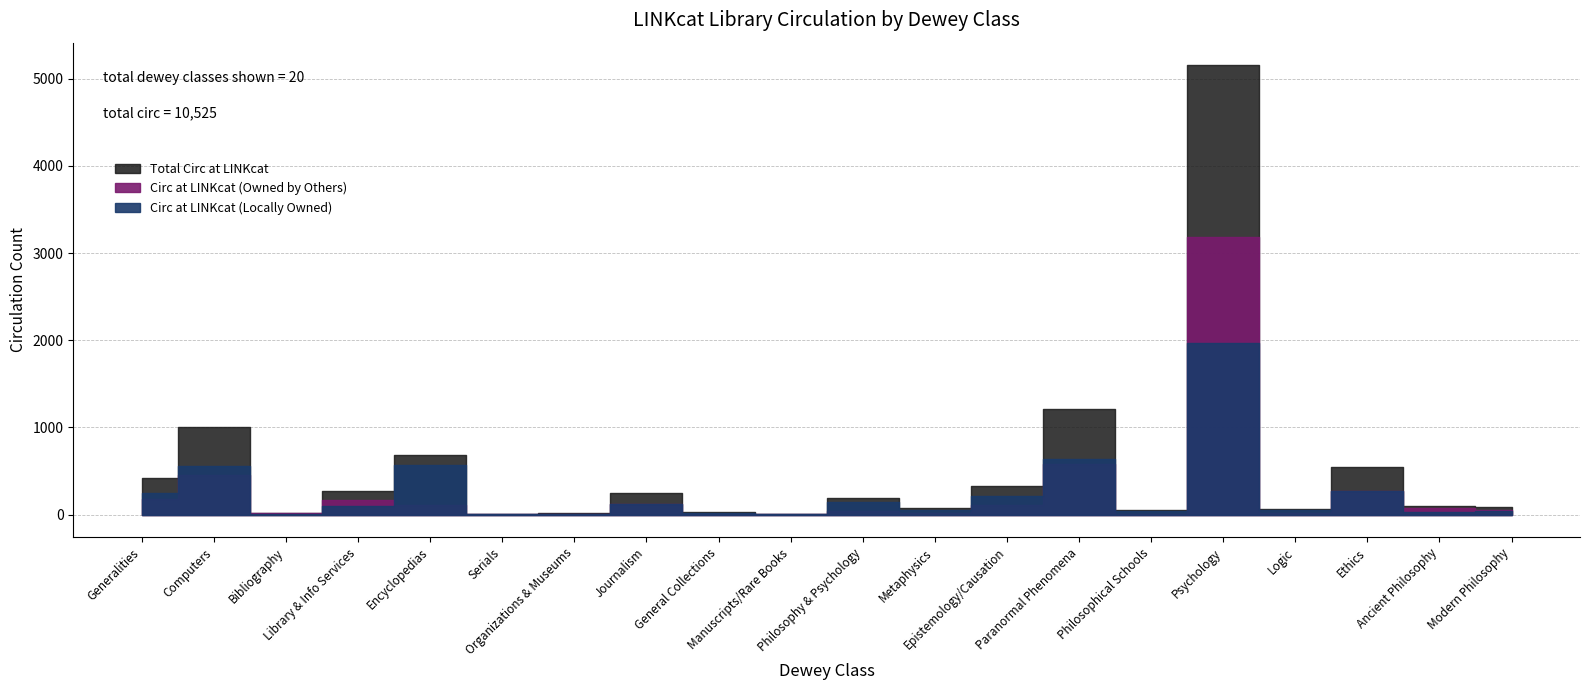

List the labels in order of Circ at LINKcat (Locally Owned) value, largest first.

Psychology, Paranormal Phenomena, Encyclopedias, Computers, Ethics, Generalities, Epistemology/Causation, Philosophy & Psychology, Journalism, Library & Info Services, Metaphysics, Logic, Philosophical Schools, Modern Philosophy, Ancient Philosophy, General Collections, Organizations & Museums, Bibliography, Serials, Manuscripts/Rare Books